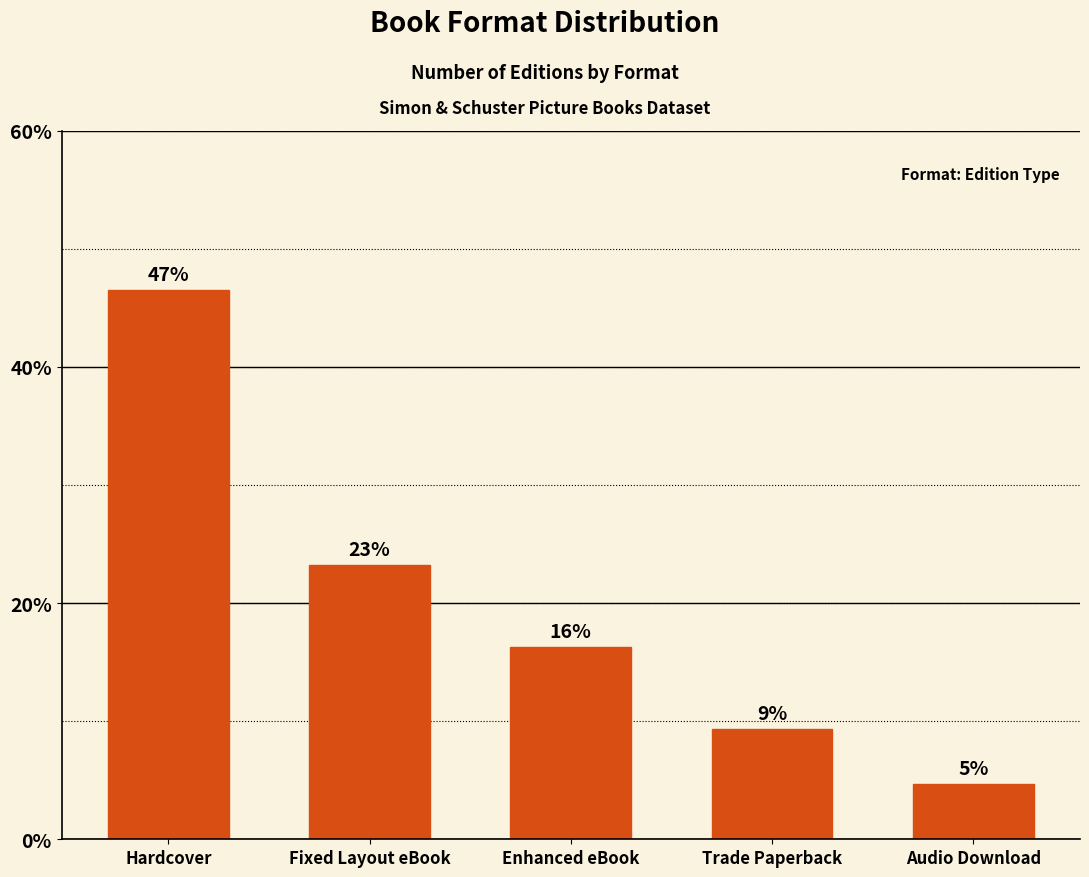

How many bars are there in total?

5